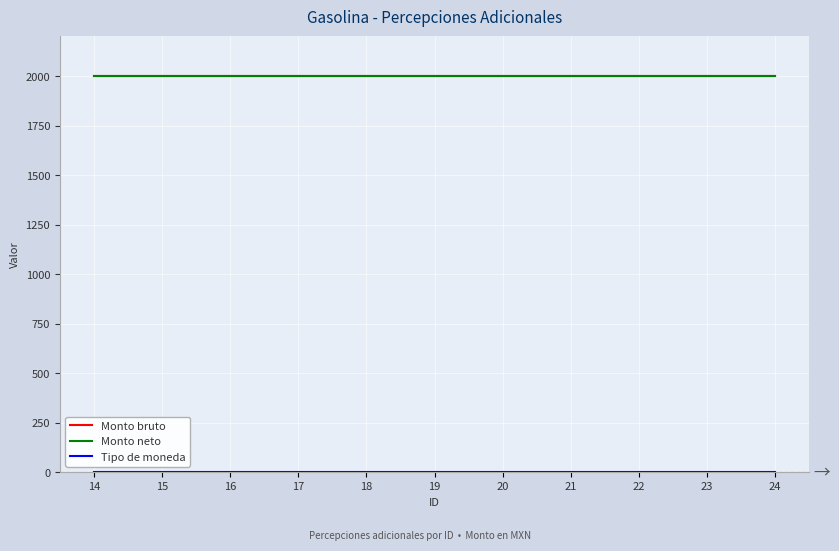

Does the chart display data point markers on the line(s)?

No